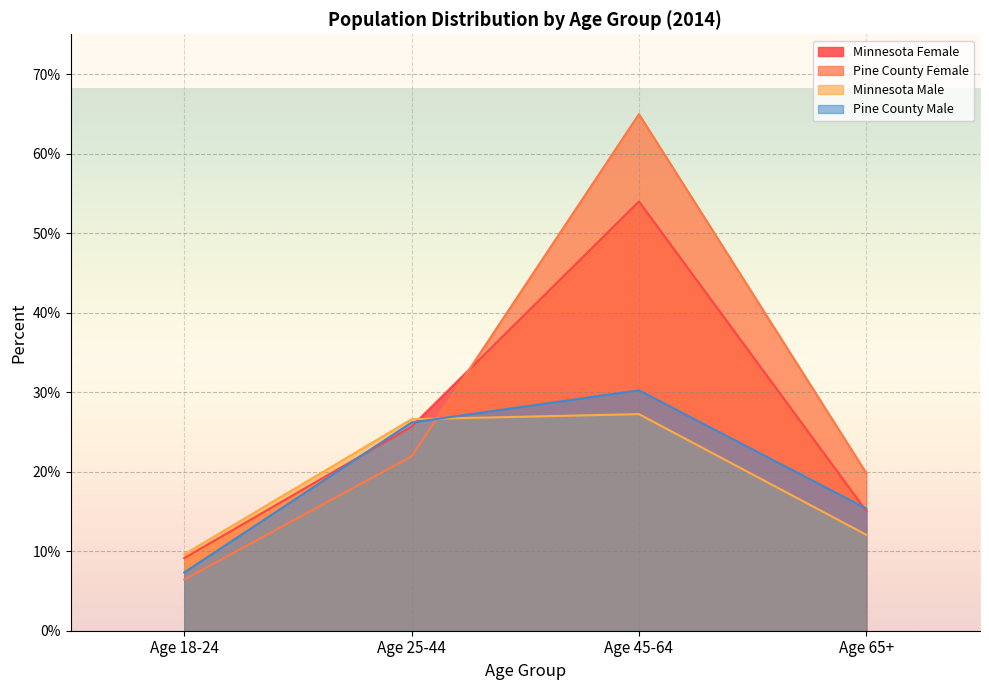

Which series has the largest total across all categories?

Pine County Female